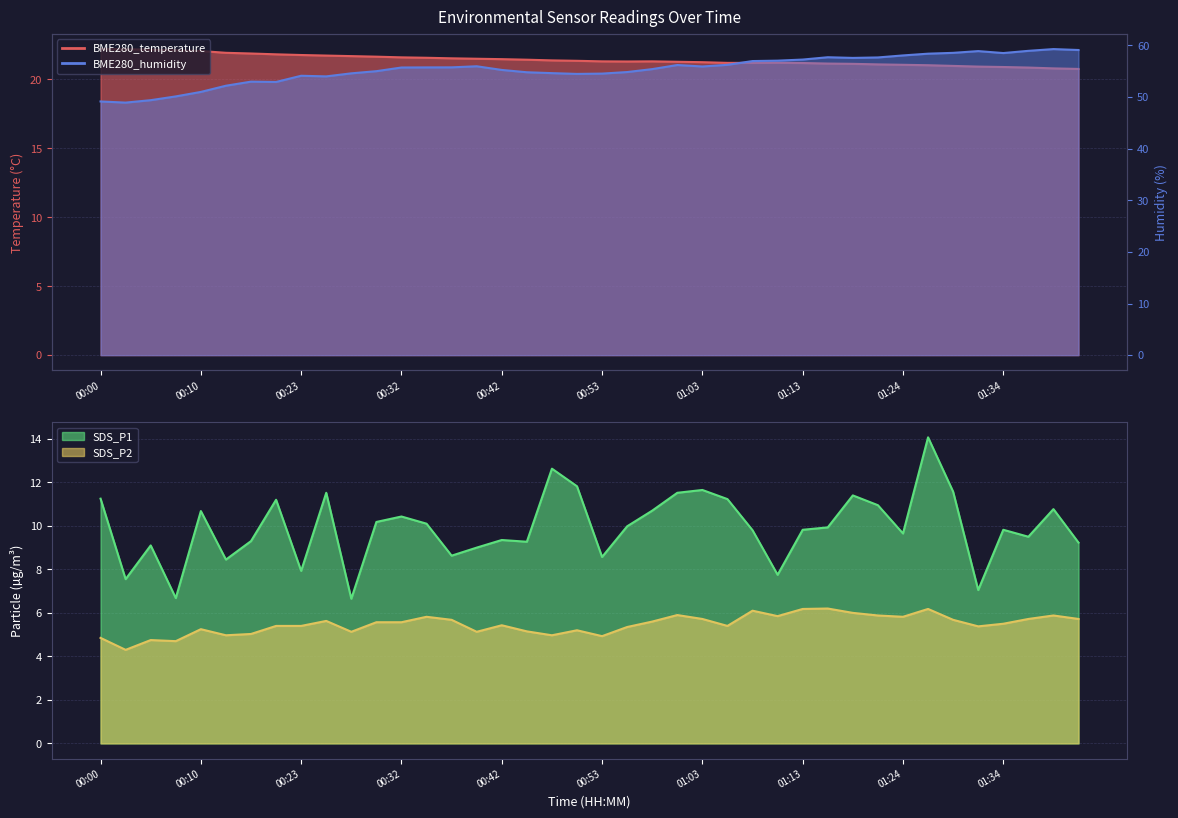

At which label does BME280_temperature reach its minimum?

01:41